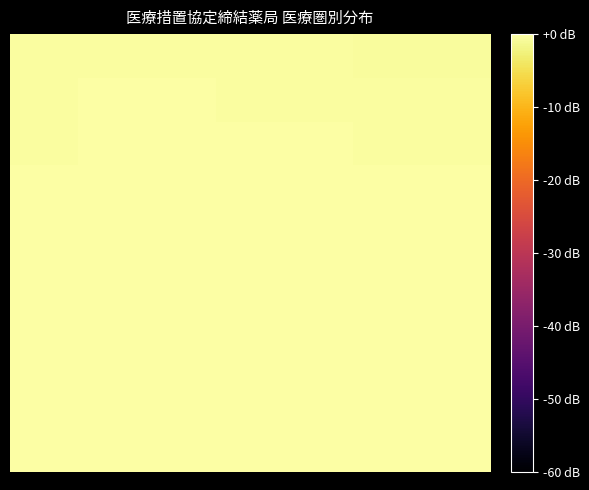

What is the smallest value displayed?

-0.6